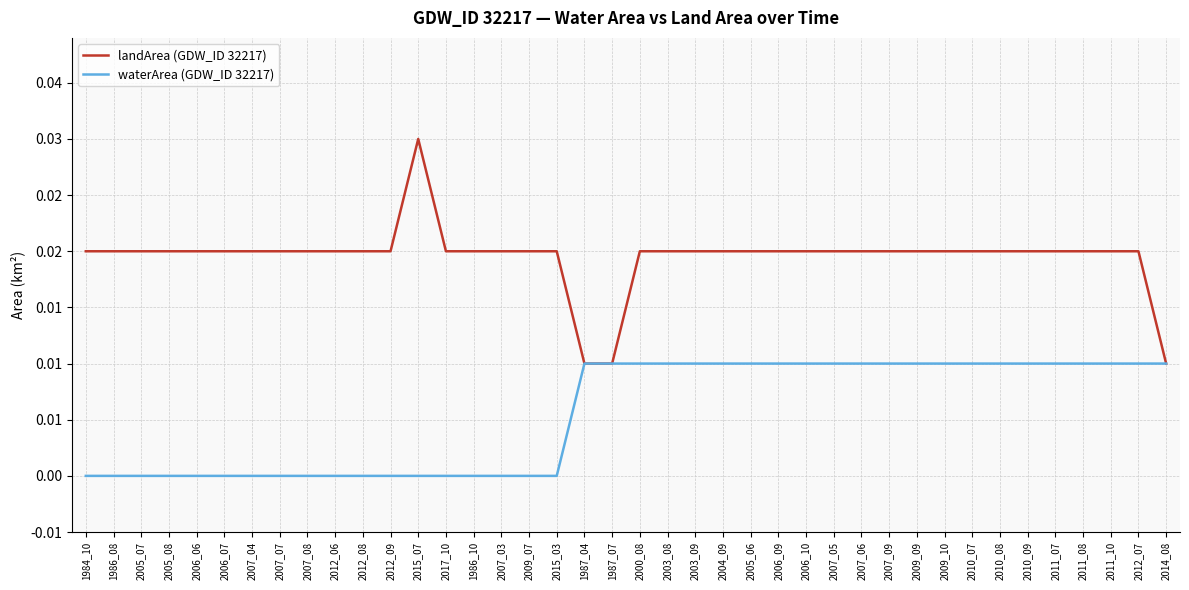

Rank the series by their maximum value, from highest to lowest.

landArea (GDW_ID 32217), waterArea (GDW_ID 32217)